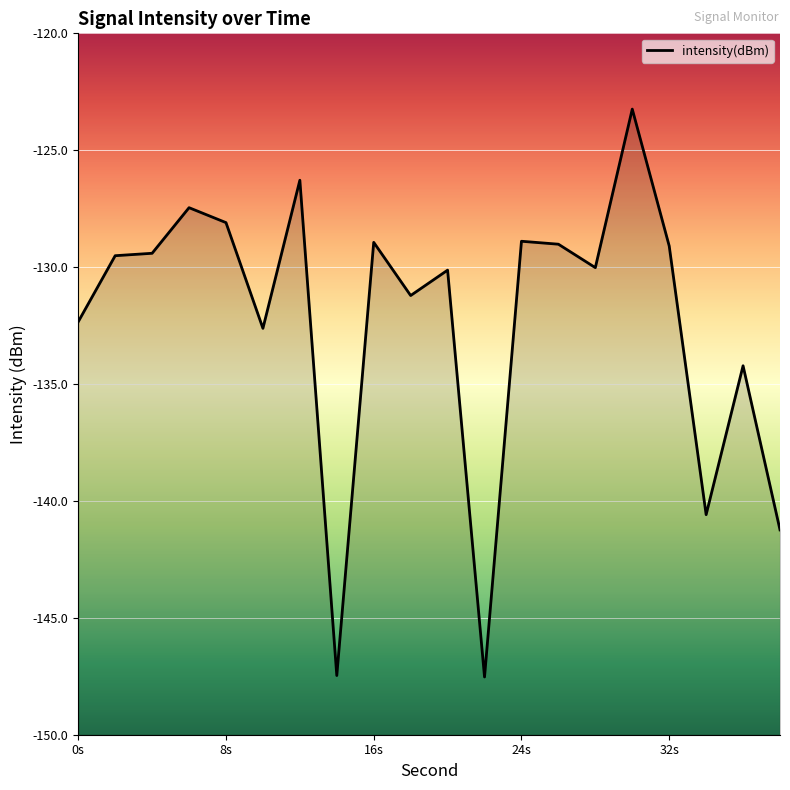

What is the value of the 4th point from the left?

-127.5